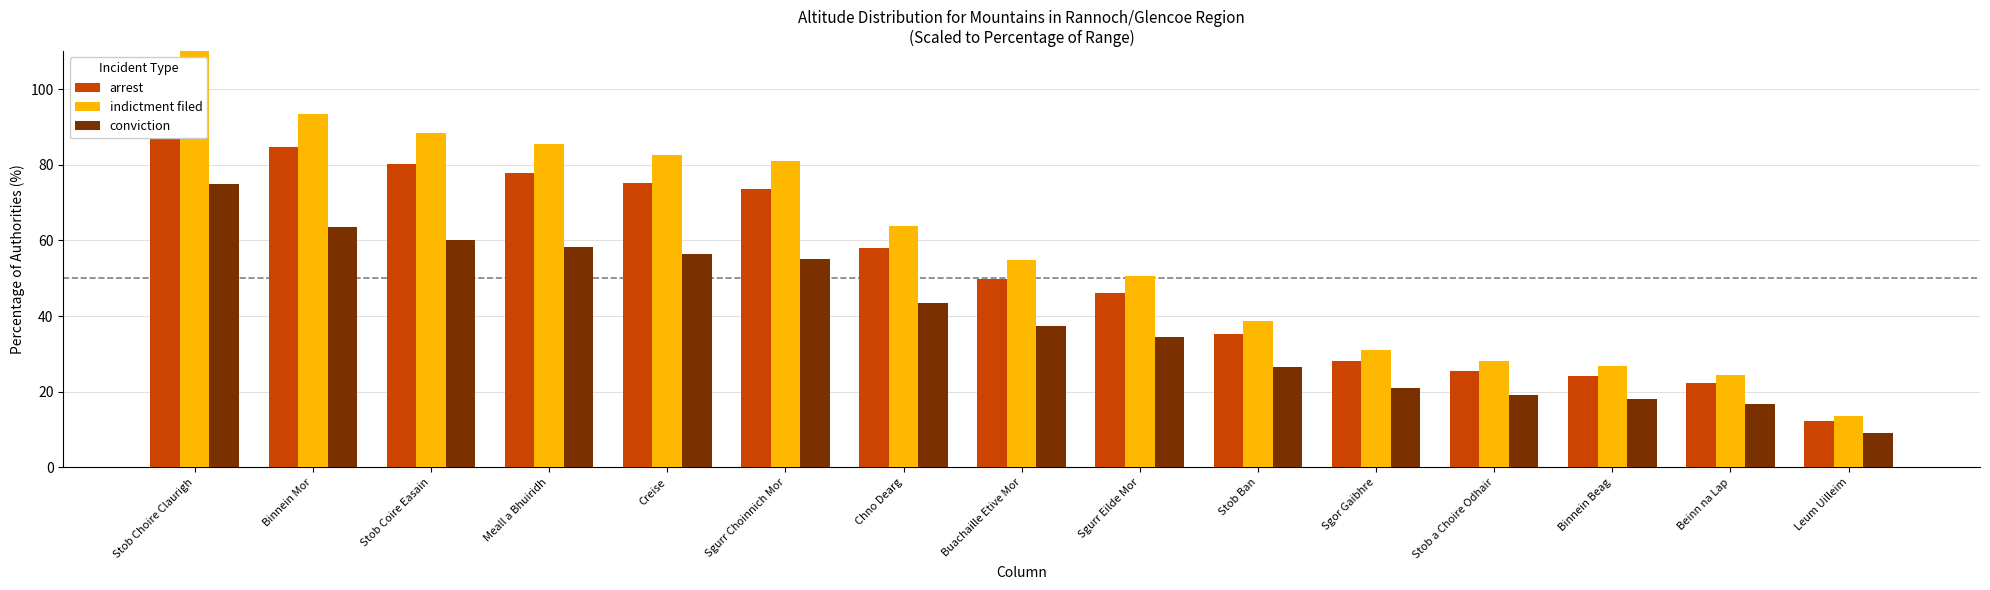

What is the difference between the maximum and minimum values in the indictment filed series?

96.5